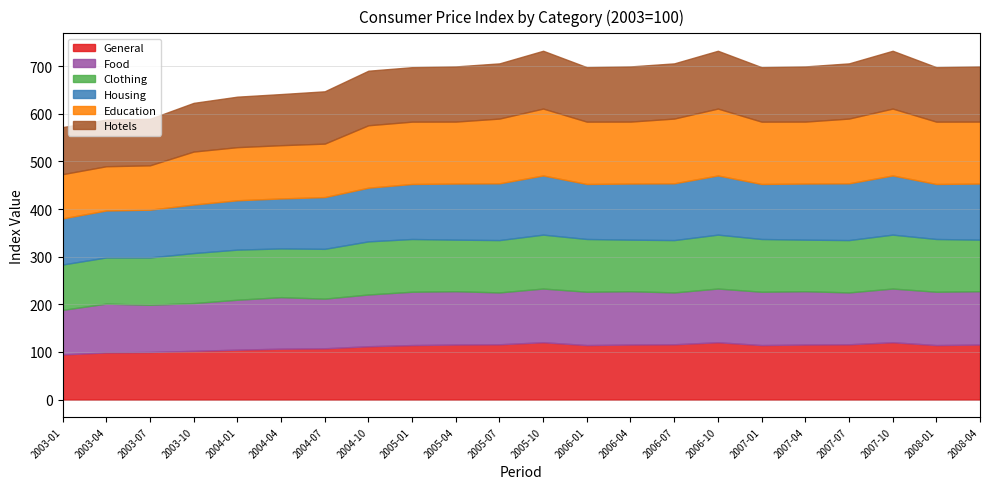

Reading left to right, transcribe all the data shown in this chart.

General: 94.8	99.1	99.9	102.4	104.8	106.9	107.7	112.0	114.5	115.6	116.1	120.5	114.5	115.6	116.1	120.5	114.5	115.6	116.1	120.5	114.5	115.6
Food: 93.6	102.4	99.1	100.2	104.8	108.1	104.2	108.6	112.0	111.9	108.8	112.7	112.0	111.9	108.8	112.7	112.0	111.9	108.8	112.7	112.0	111.9
Clothing: 95.2	97.0	99.5	105.0	105.2	102.4	104.6	111.5	110.8	108.3	109.9	113.2	110.8	108.3	109.9	113.2	110.8	108.3	109.9	113.2	110.8	108.3
Housing: 96.8	98.6	100.2	101.9	103.6	104.9	108.7	112.7	115.5	117.8	119.2	124.2	115.5	117.8	119.2	124.2	115.5	117.8	119.2	124.2	115.5	117.8
Education: 92.9	92.9	93.2	111.2	111.5	111.8	112.3	131.1	130.9	130.1	136.0	140.5	130.9	130.1	136.0	140.5	130.9	130.1	136.0	140.5	130.9	130.1
Hotels: 98.8	98.0	97.6	102.2	106.0	107.3	109.8	114.5	114.3	115.8	115.8	121.3	114.3	115.8	115.8	121.3	114.3	115.8	115.8	121.3	114.3	115.8